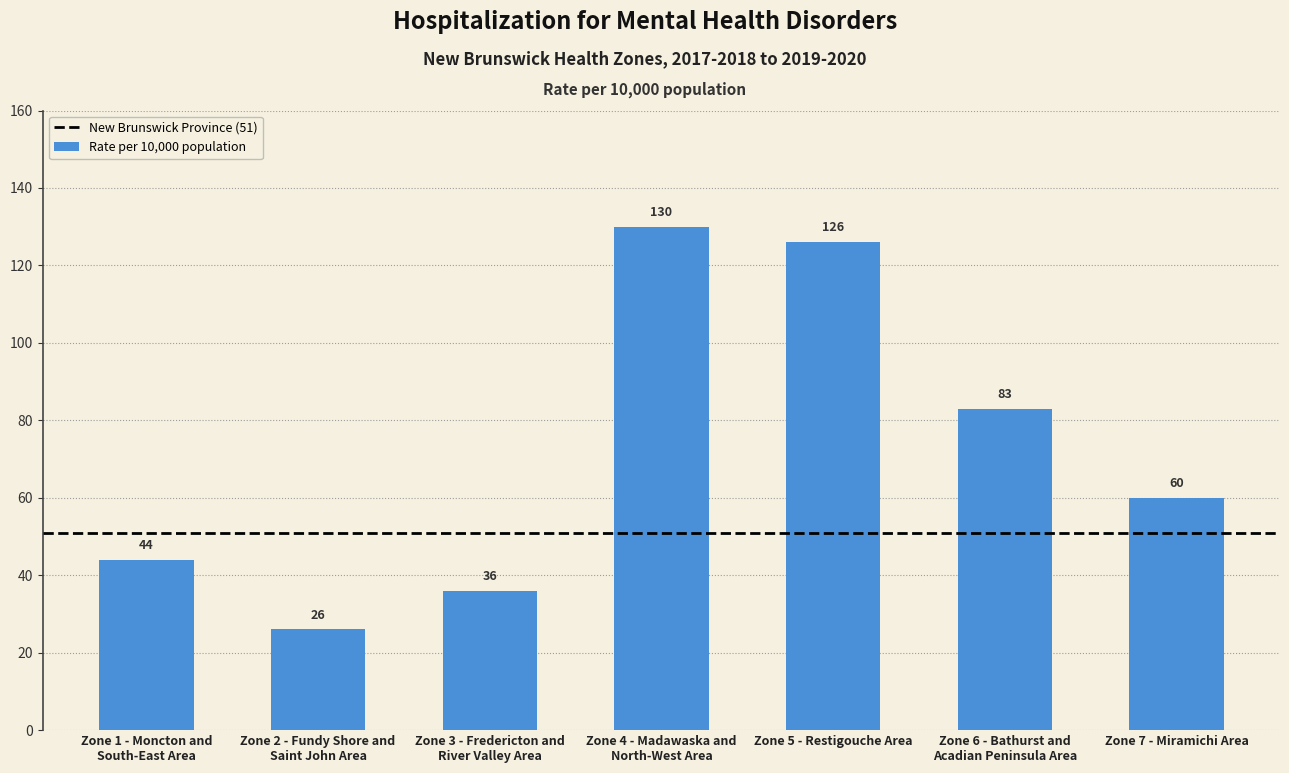

What is the label of the 1st bar from the right?

Zone 7 - Miramichi Area